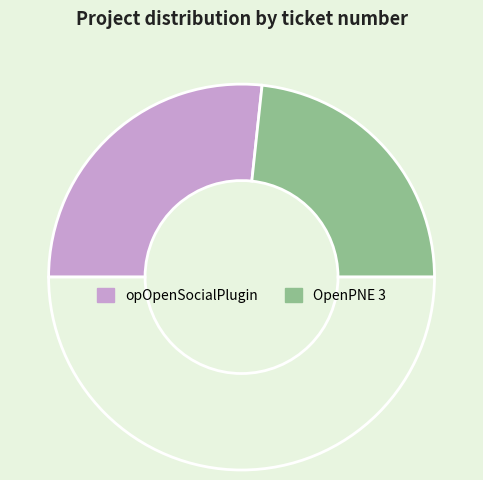

Count the number of slices in the pie.

3